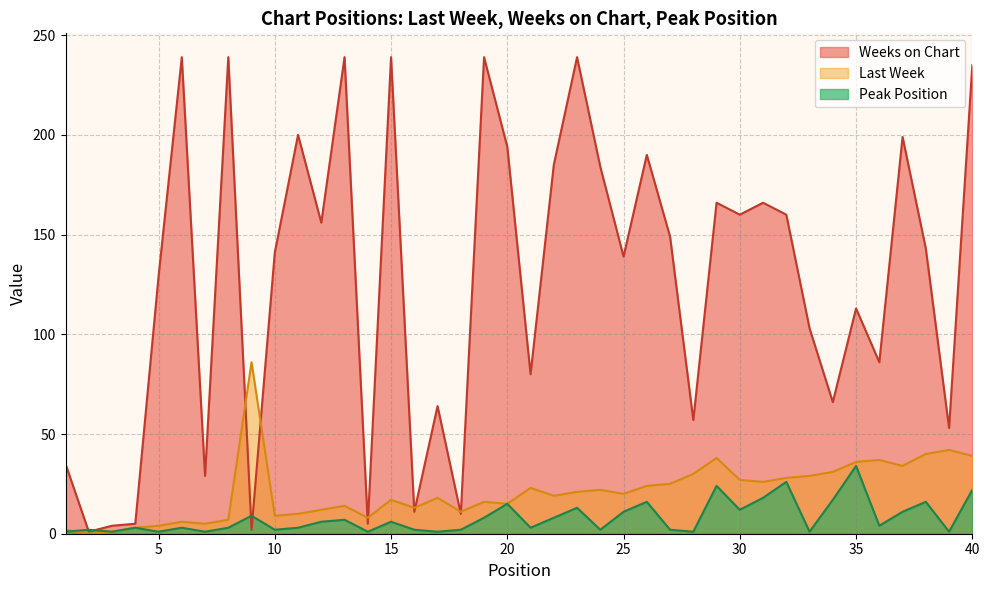

At which label is Last Week closest to 43?

39